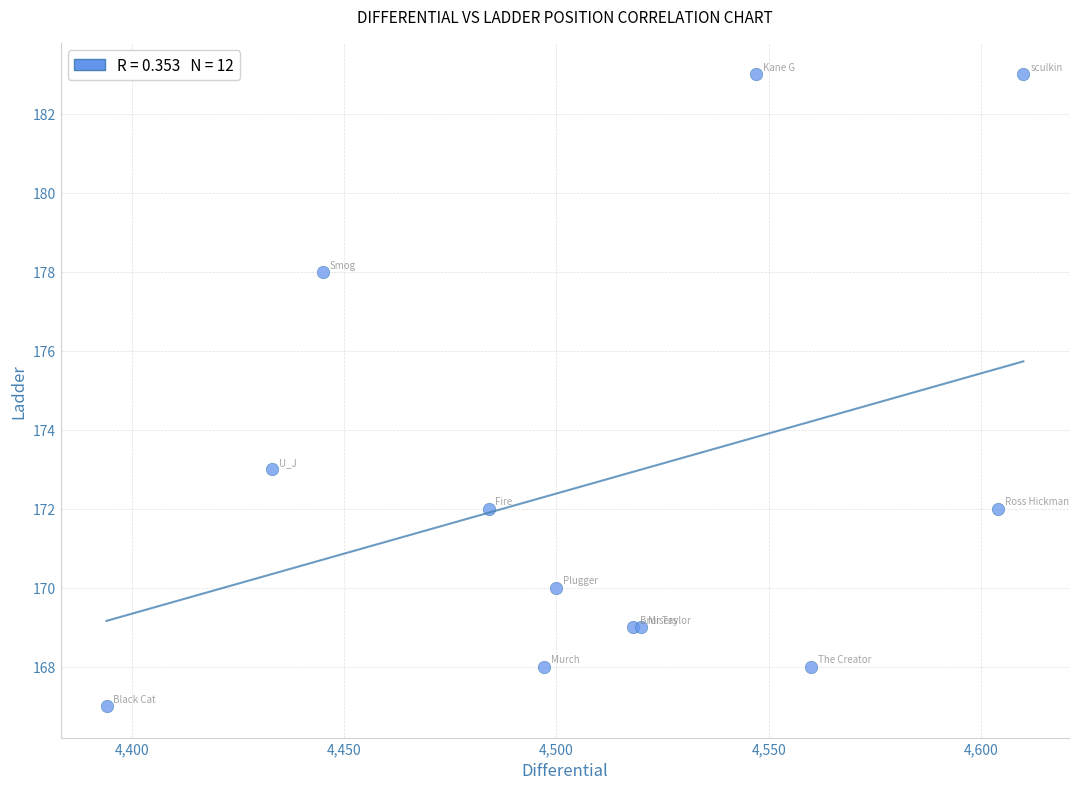

What Y value in the scatter plot is closest to 175?

173